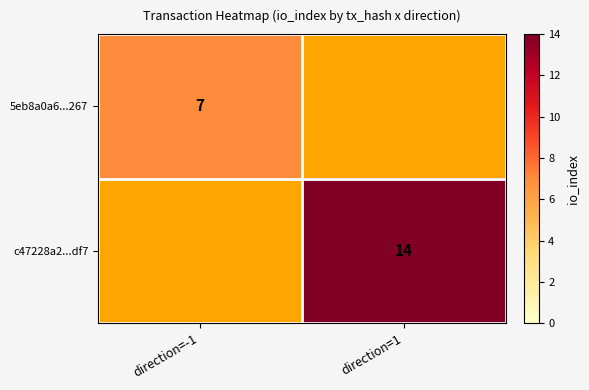

The value of 5eb8a0a6...267 at direction=-1 is 10. True or false?

False